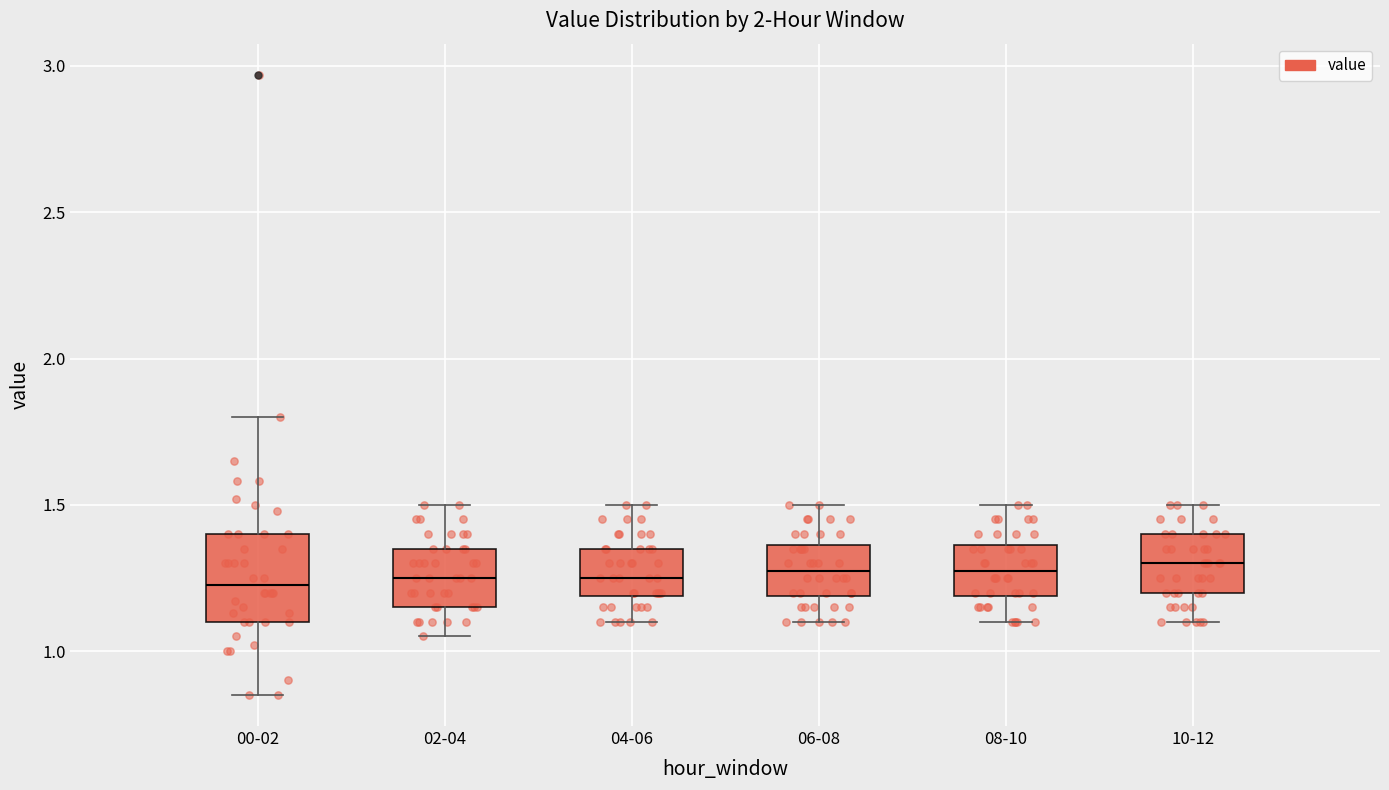

Reading left to right, read every box against the y-axis: the position of its median line, the range the box covers, and the ends of its whiskers. The values are not printed on the chart, so give them approximately, as read against the axis.

00-02: median 1.25, box 1.10 to 1.40, whiskers 0.85 to 1.80
02-04: median 1.25, box 1.15 to 1.35, whiskers 1.05 to 1.50
04-06: median 1.25, box 1.20 to 1.35, whiskers 1.10 to 1.50
06-08: median 1.30, box 1.20 to 1.35, whiskers 1.10 to 1.50
08-10: median 1.30, box 1.20 to 1.35, whiskers 1.10 to 1.50
10-12: median 1.30, box 1.20 to 1.40, whiskers 1.10 to 1.50